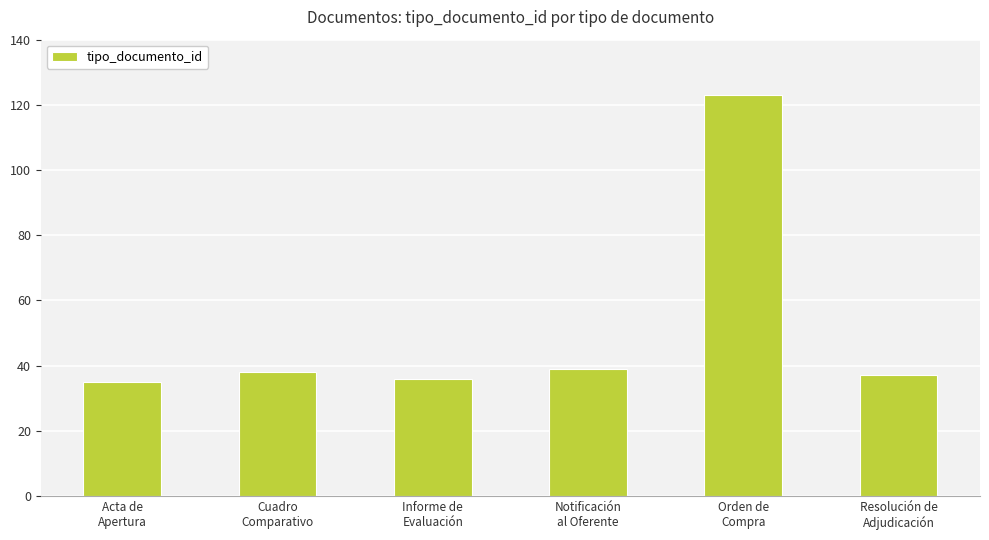

Is it true that the value at Acta de
Apertura is 35?

True